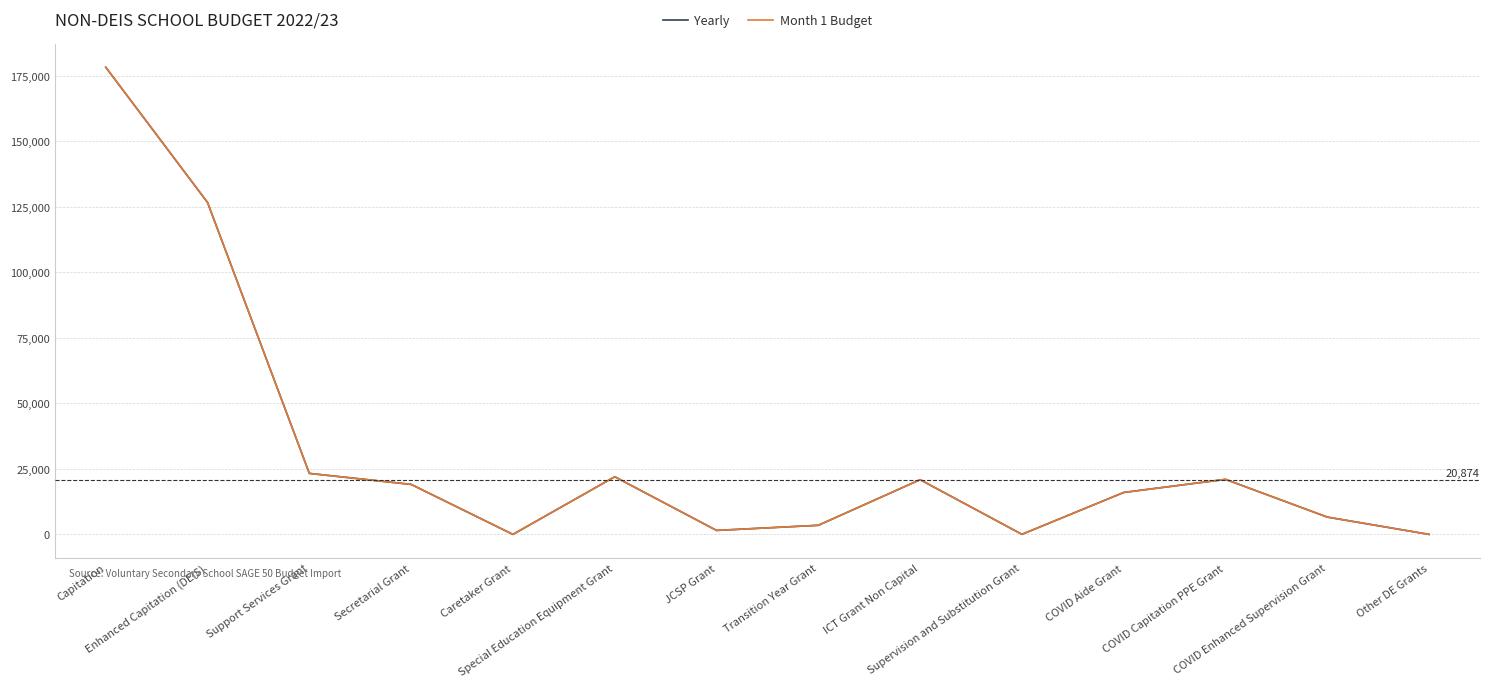

Does the chart display data point markers on the line(s)?

No